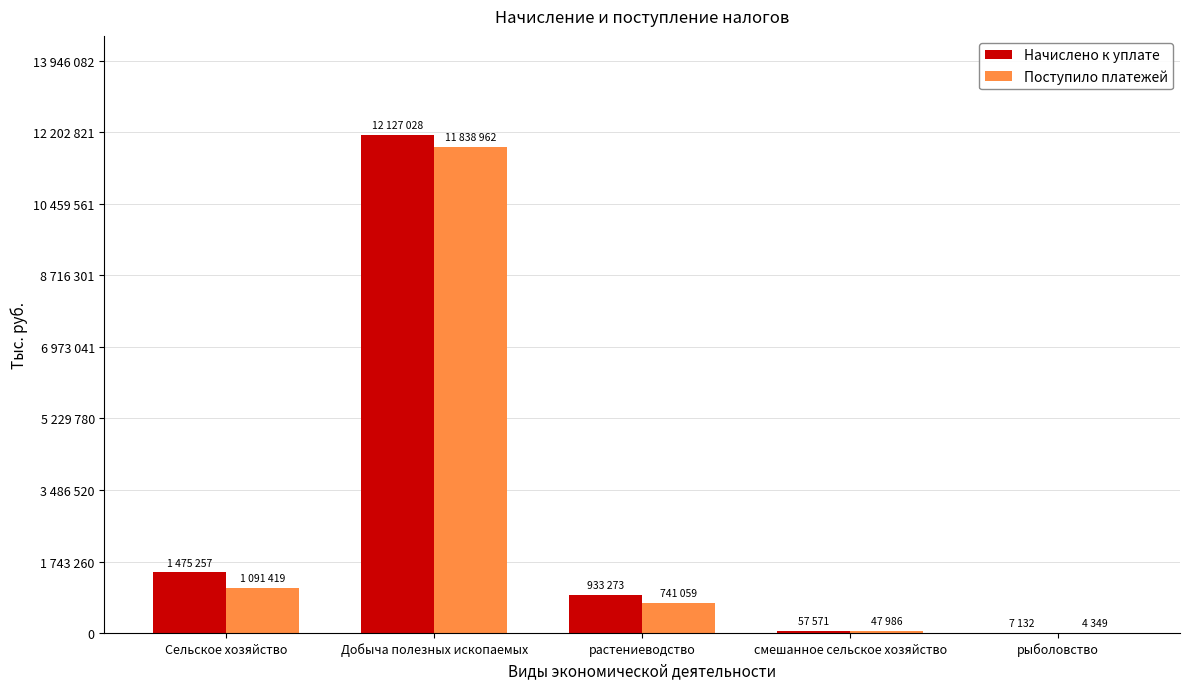

What are all the series names shown in the legend?

Начислено к уплате, Поступило платежей